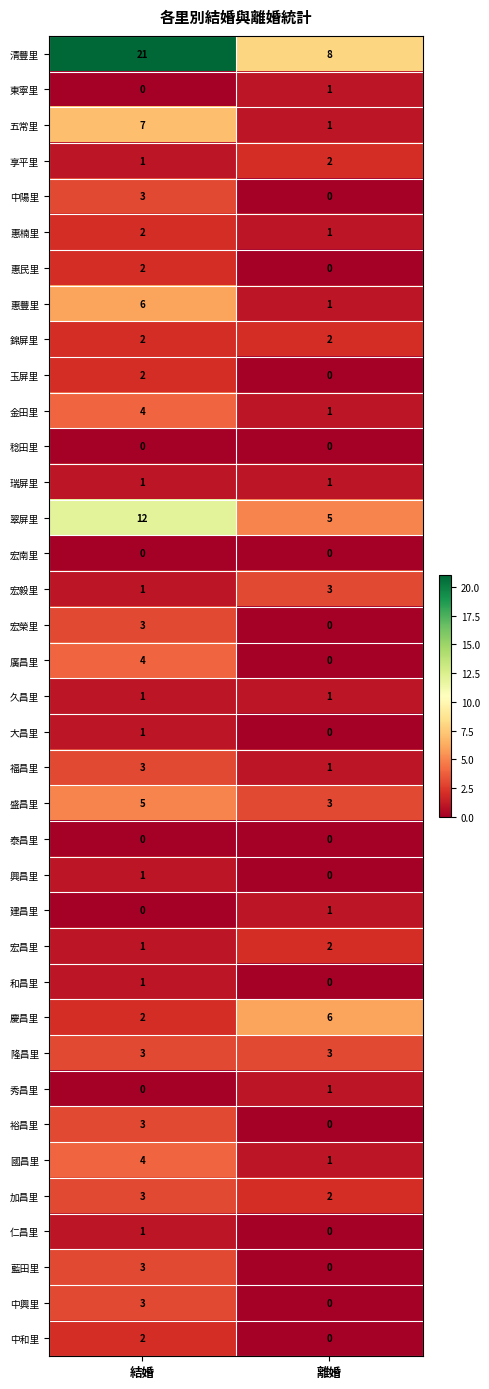

What is the maximum value shown in the chart?

21